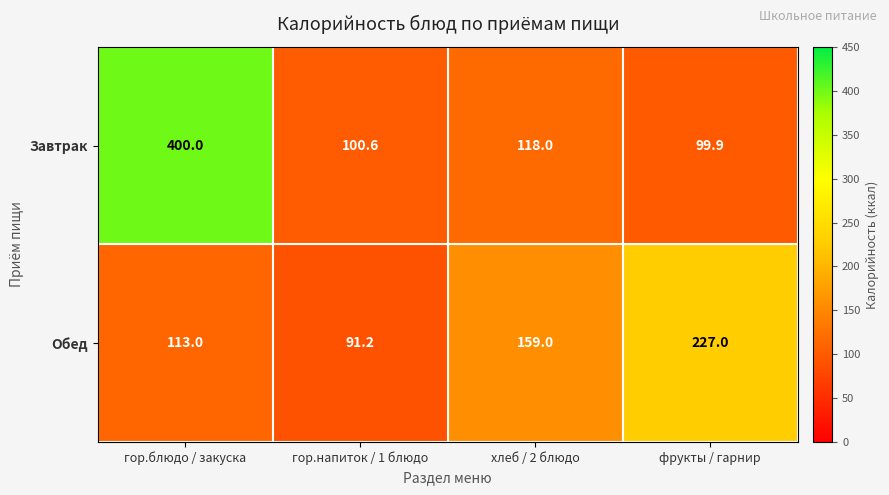

What is the spread (max minus min) of values at гор.напиток / 1 блюдо?

9.4